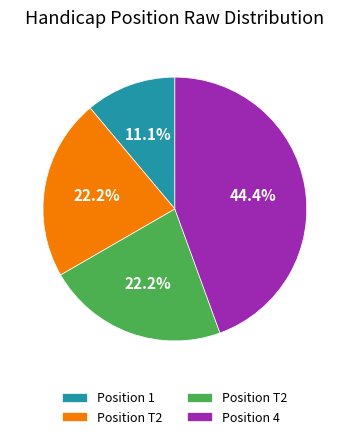

Is there a majority slice in this chart?

No